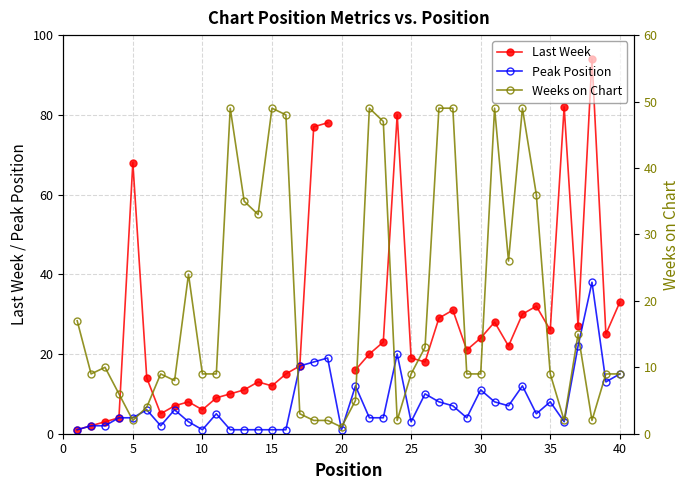

True or false: Peak Position has a value of 26 at 40.

False